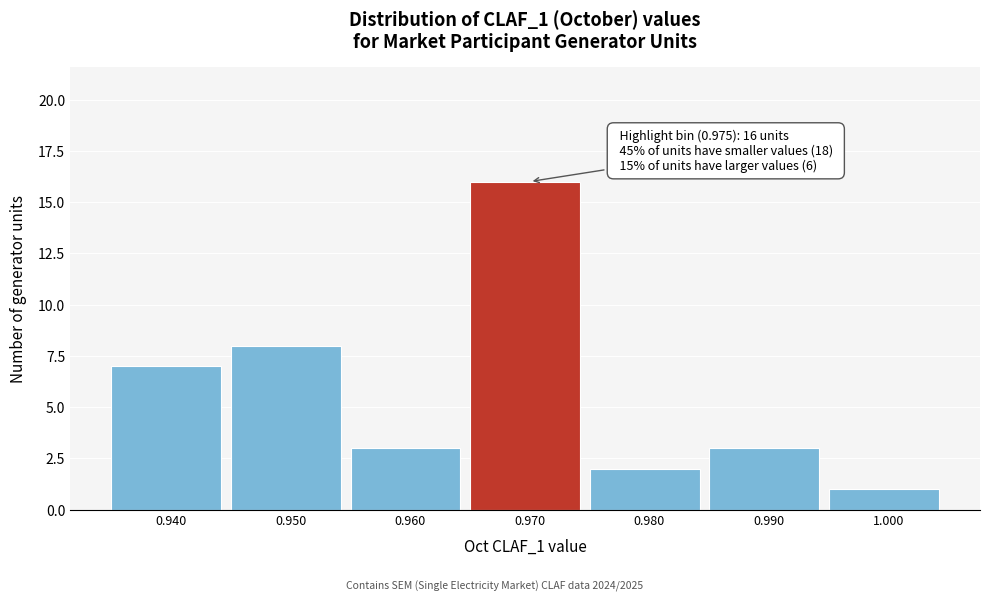

Reading left to right, list all the values displayed in this chart.

0.940=7	0.950=8	0.960=3	0.970=16	0.980=2	0.990=3	1.000=1